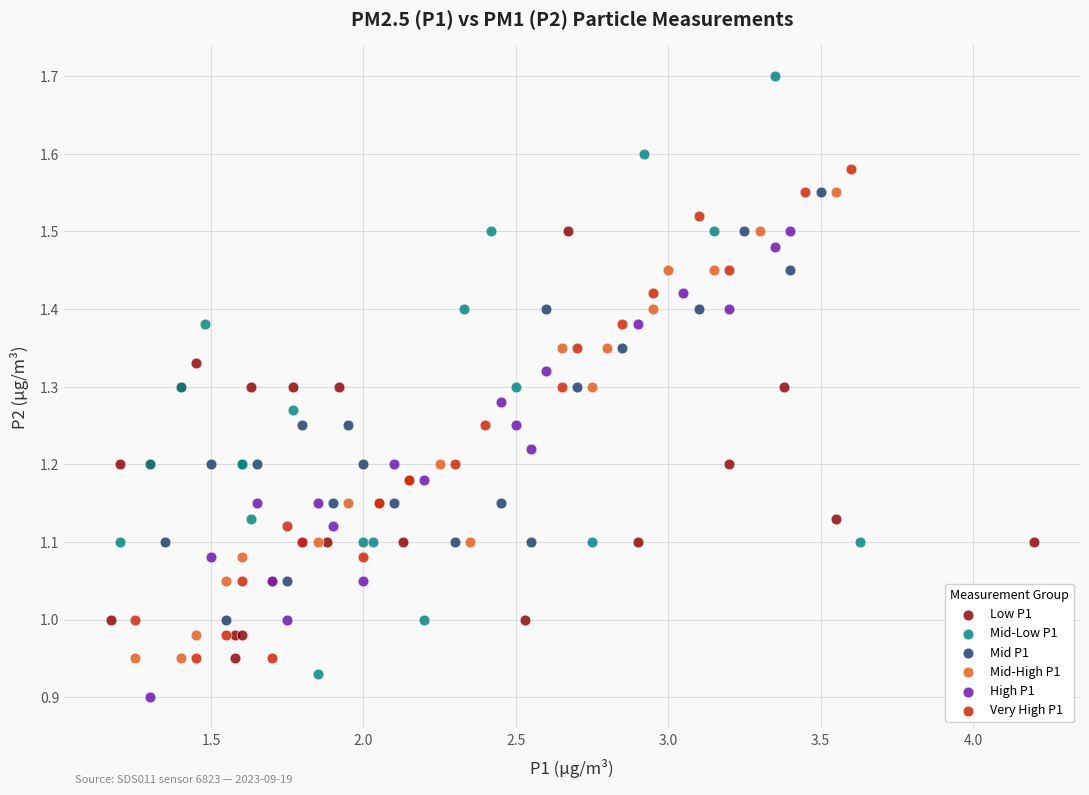

Which series has the widest spread of Y values?

Mid-Low P1